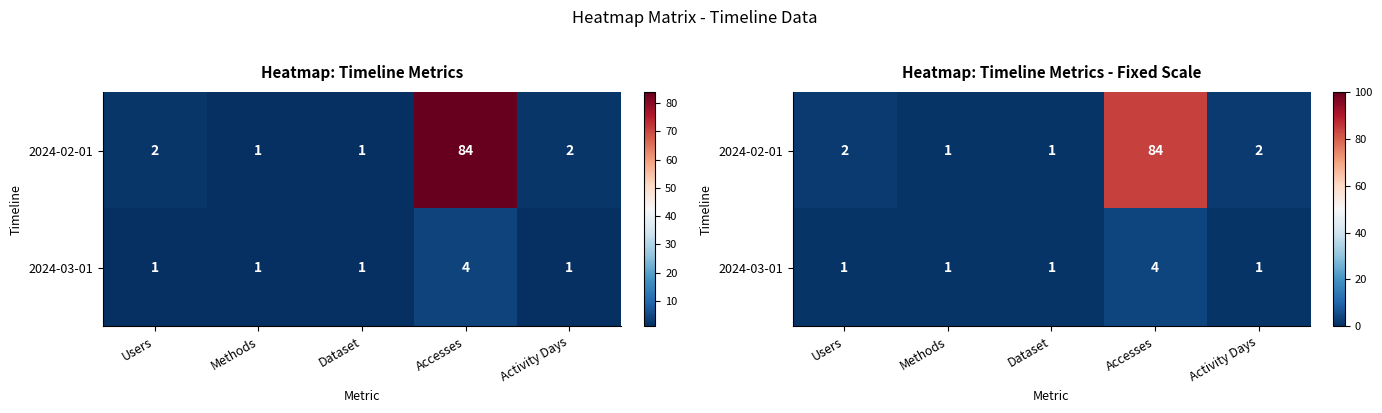

At which label does 2024-03-01 reach its minimum?

Users